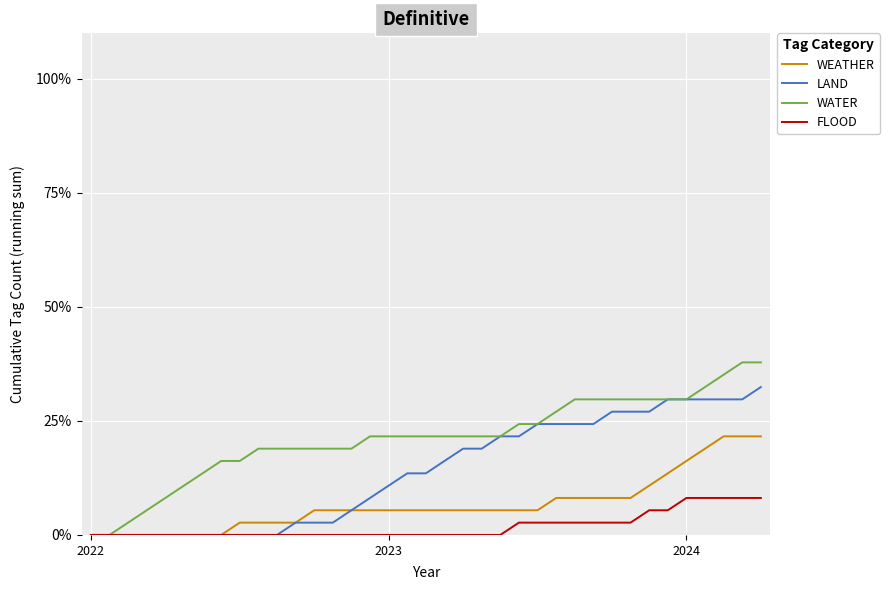

List the series in order of their peak value, highest first.

WATER, LAND, WEATHER, FLOOD